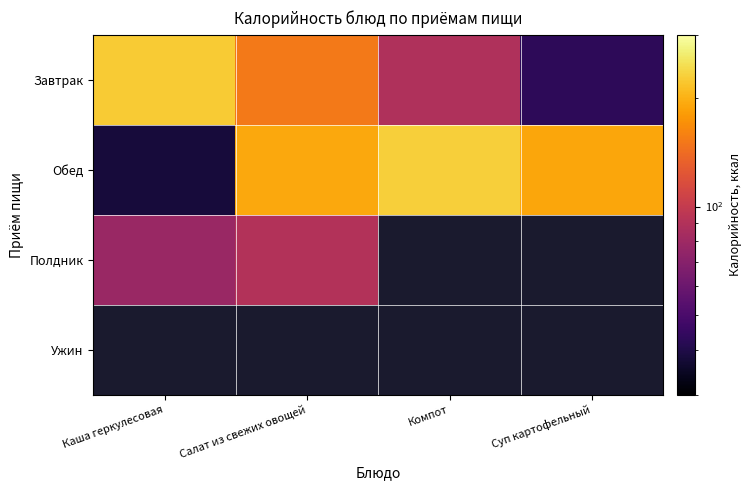

Which series has the widest spread of values?

Обед